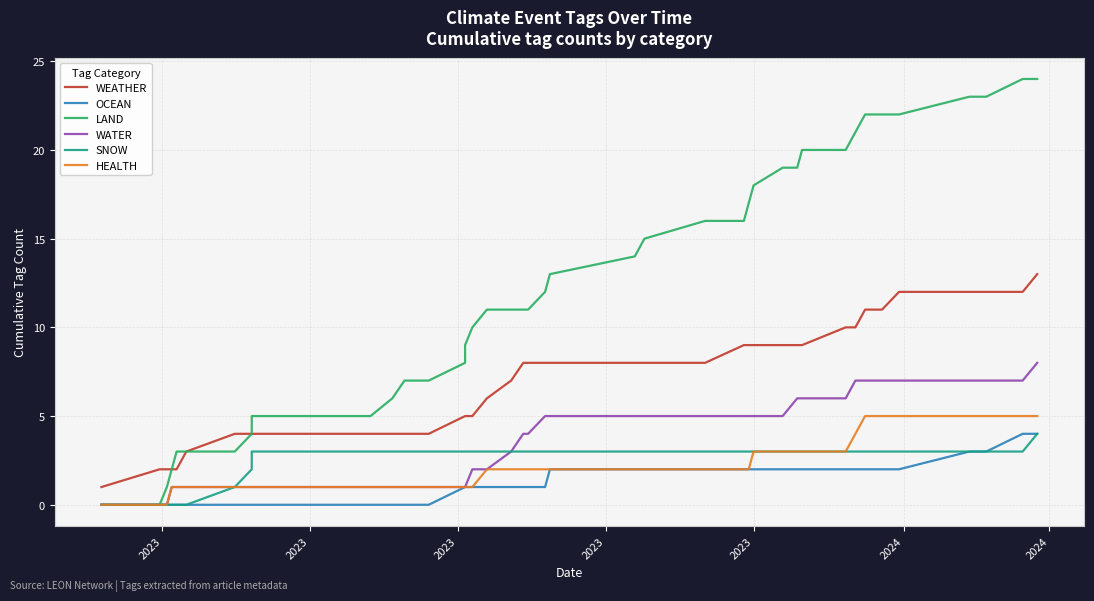

How many data points does each series have?

40